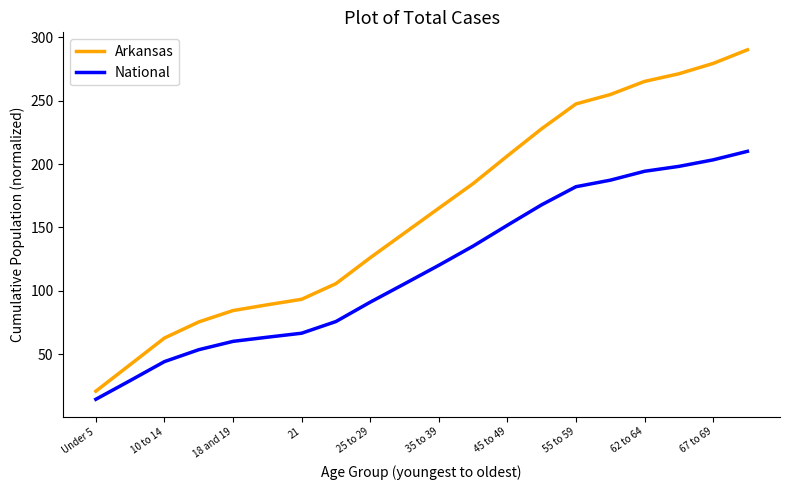

Which series has the widest spread of values?

Arkansas